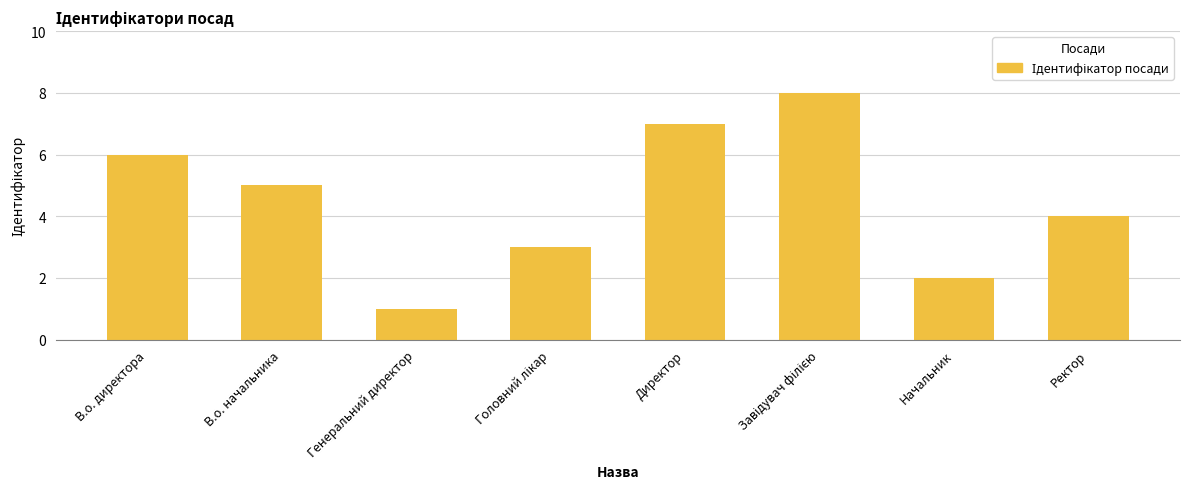

What is the change in value from В.о. начальника to Генеральний директор?

-4